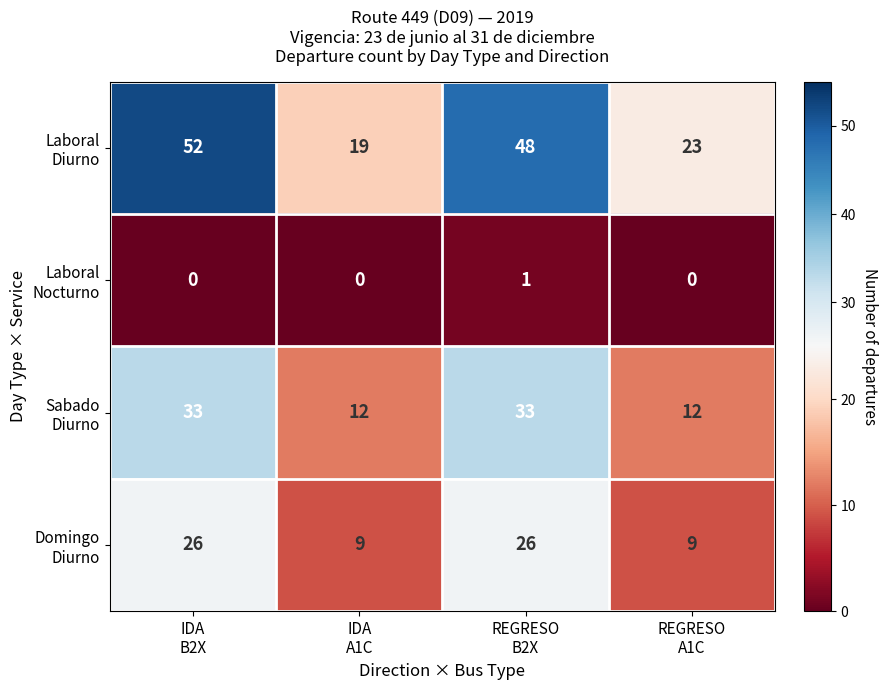

What is the greatest value displayed?

52